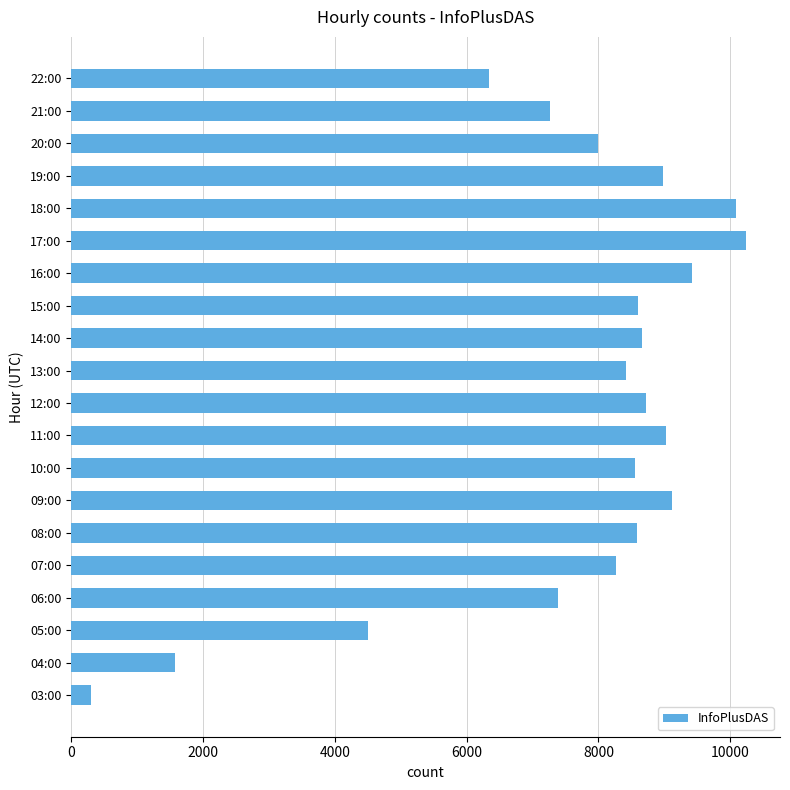

What is the difference between the maximum and minimum values?

9943